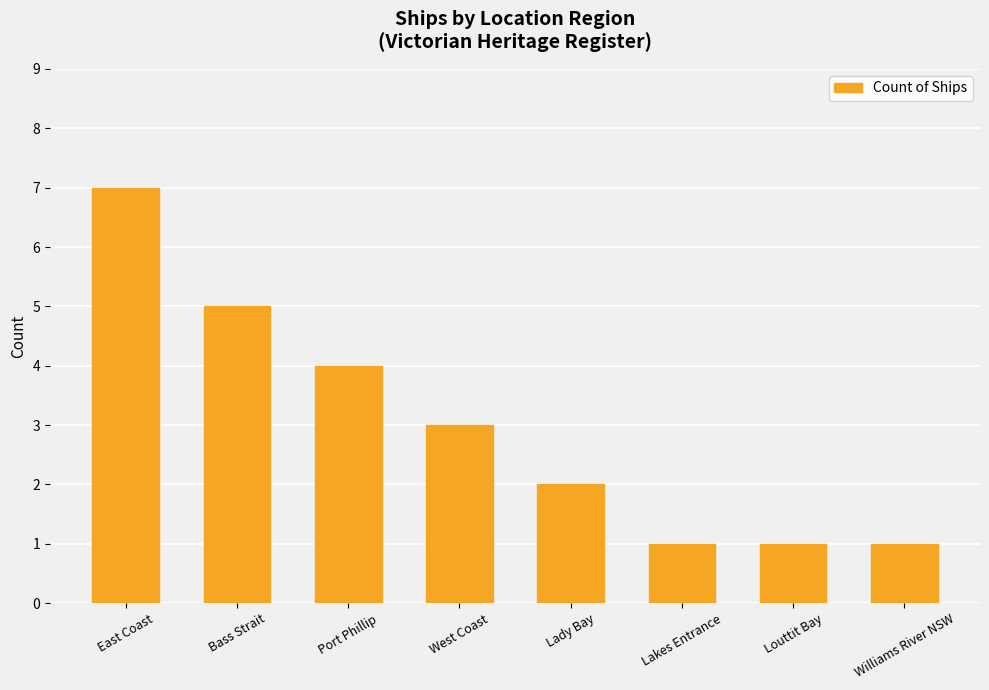

What is the approximate value at Bass Strait?

5